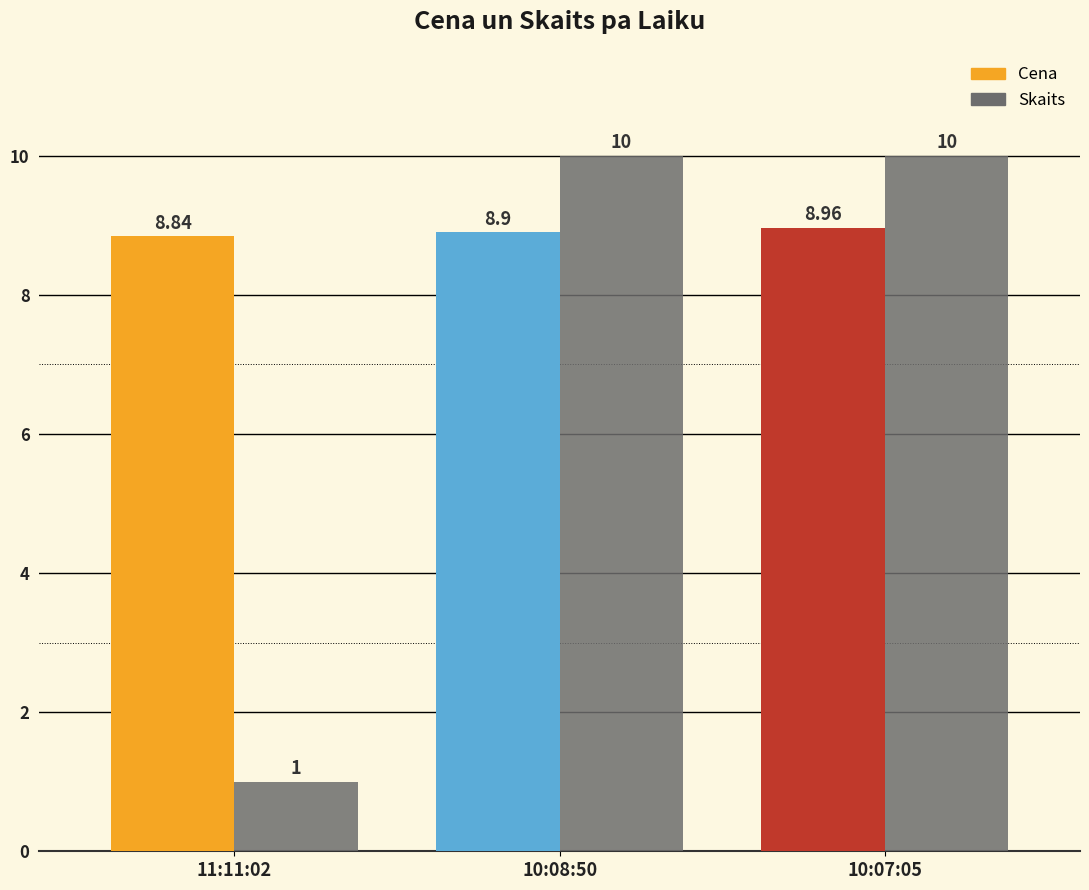

How many Skaits values are between 1 and 10?

3